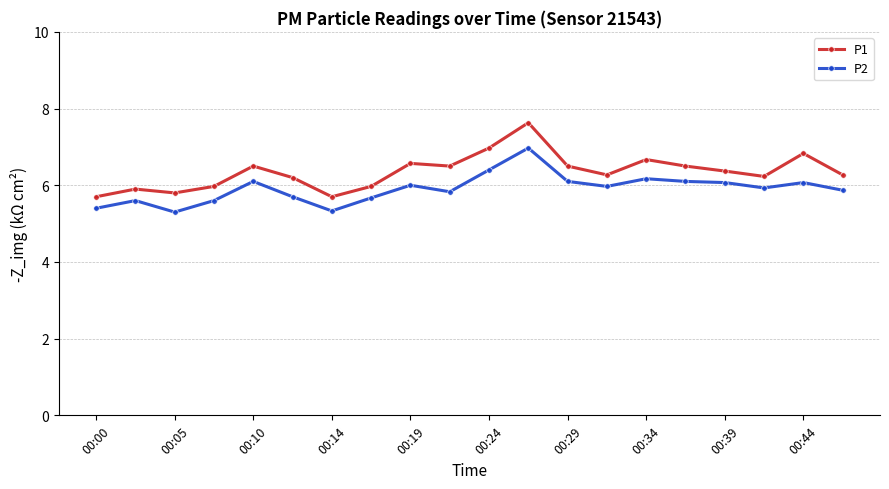

True or false: P1 has more than 2 interior local peaks.

True